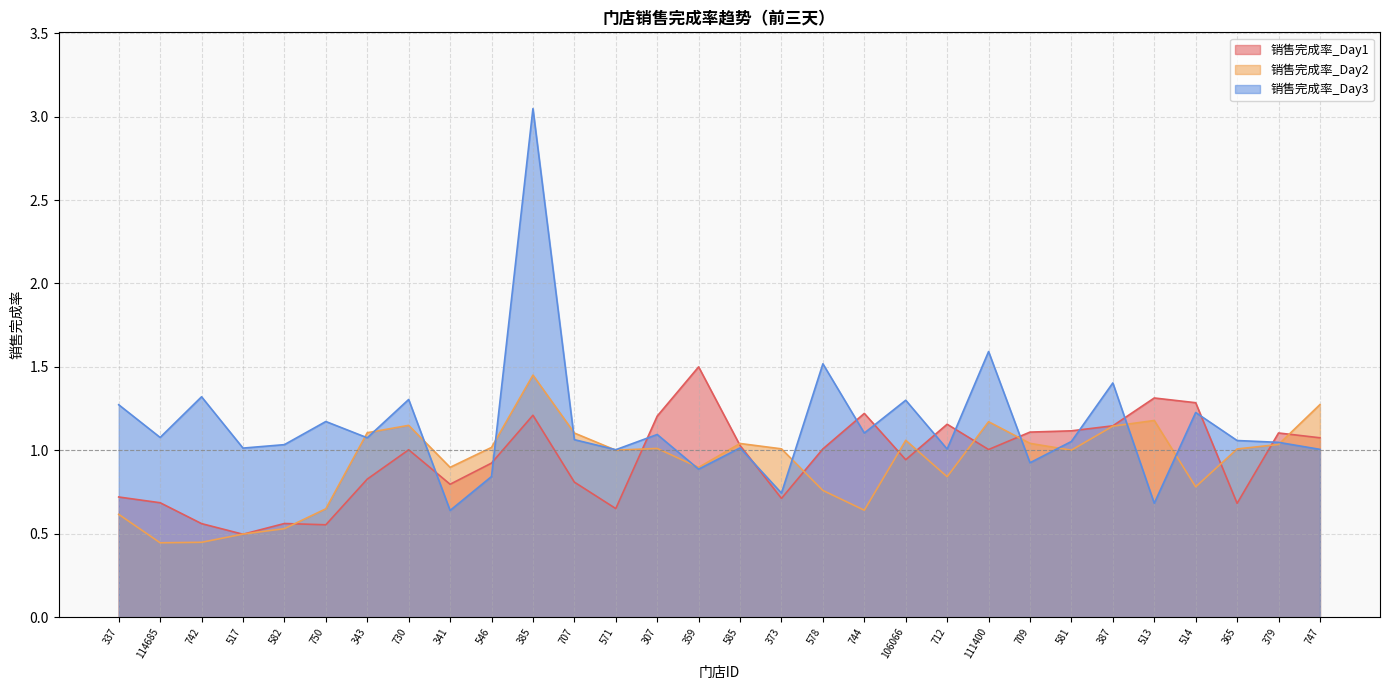

What is the total value across all series at 106066?

3.3